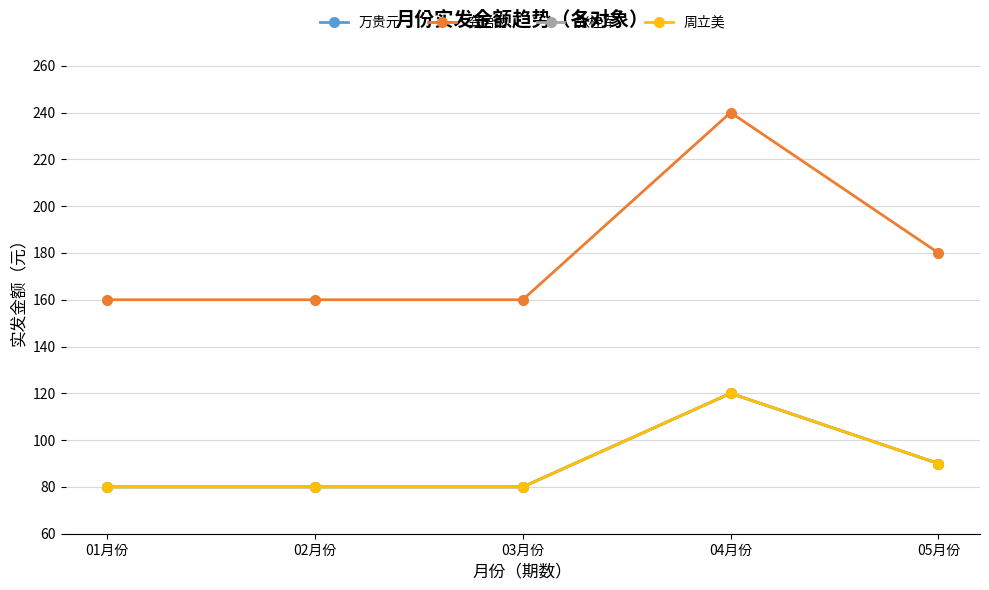

What is the sum of the 周立美 values at 04月份 and 01月份?

200